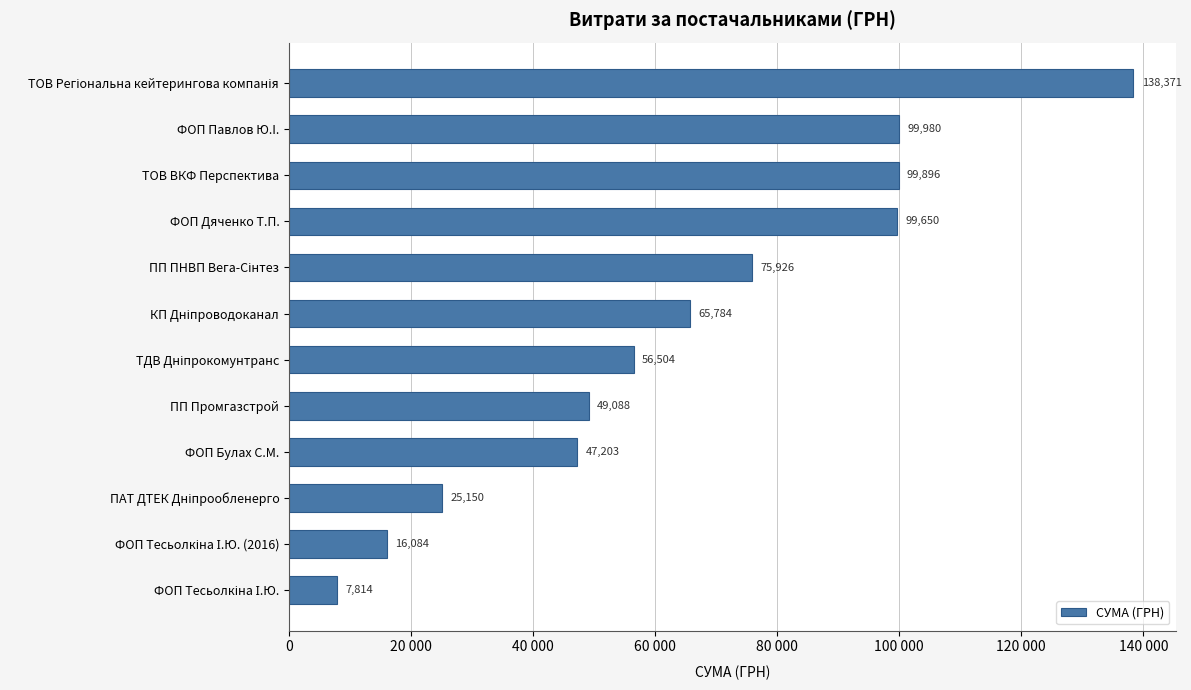

Are the bars grouped side by side (vs. stacked)?

No